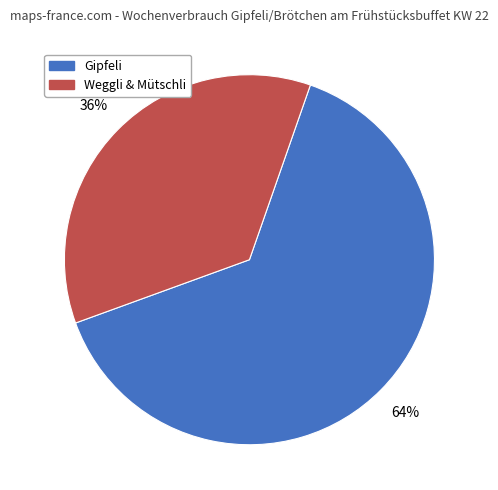

To the nearest percent, what is the difference between the largest and smallest slice percentages?

28%